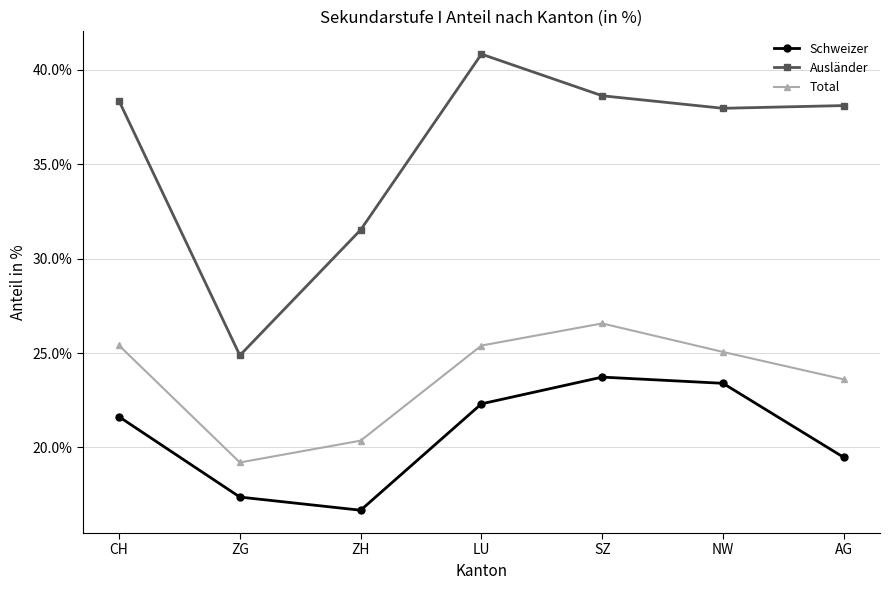

What is the difference between the highest and lowest values at ZG?

0.1